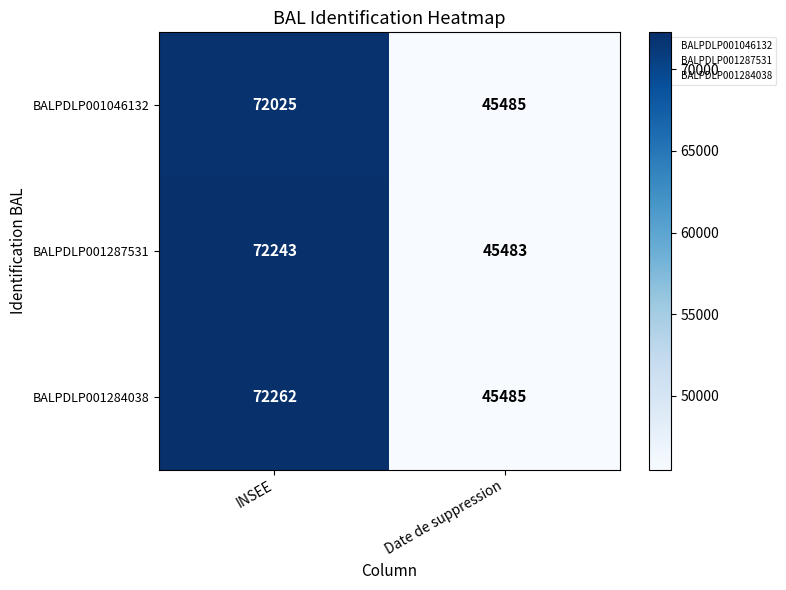

What is the greatest value displayed?

72262